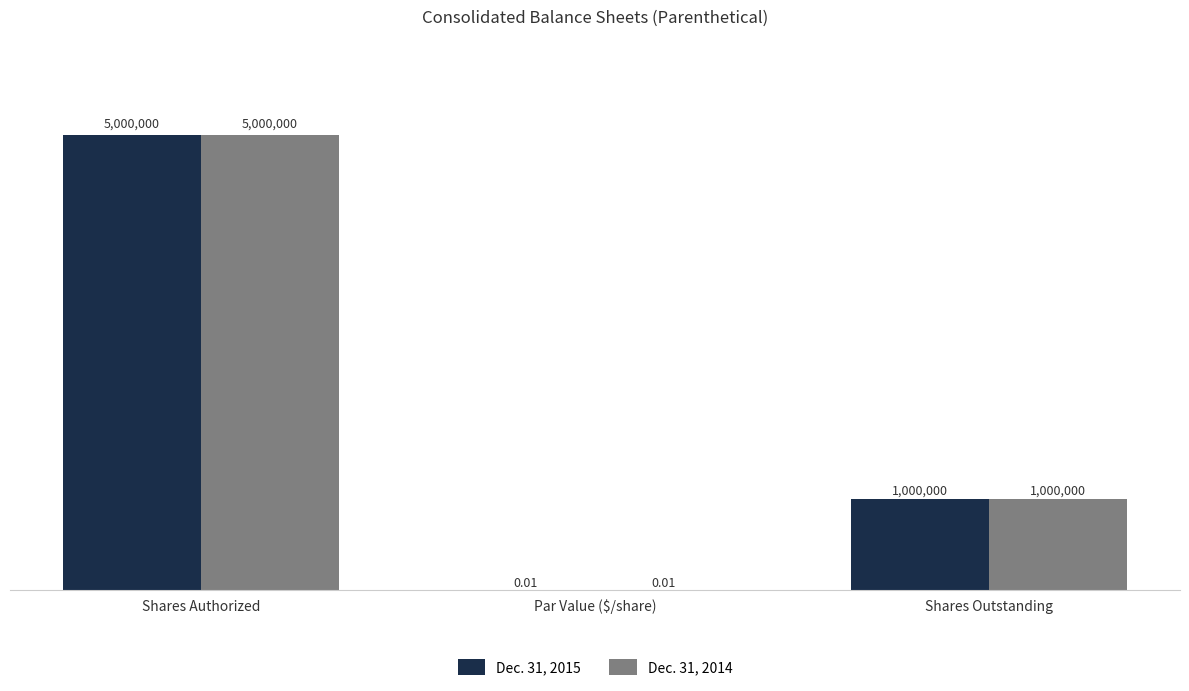

What is the label of the 1st bar from the right?

Shares Outstanding